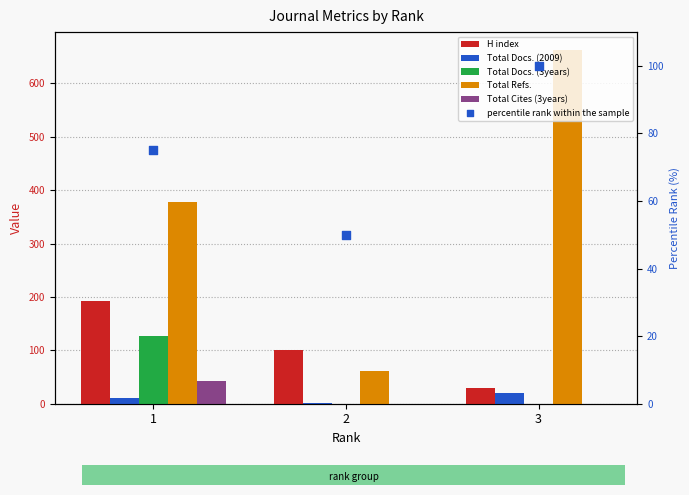

At how many categories does at least one series exceed 263?

2